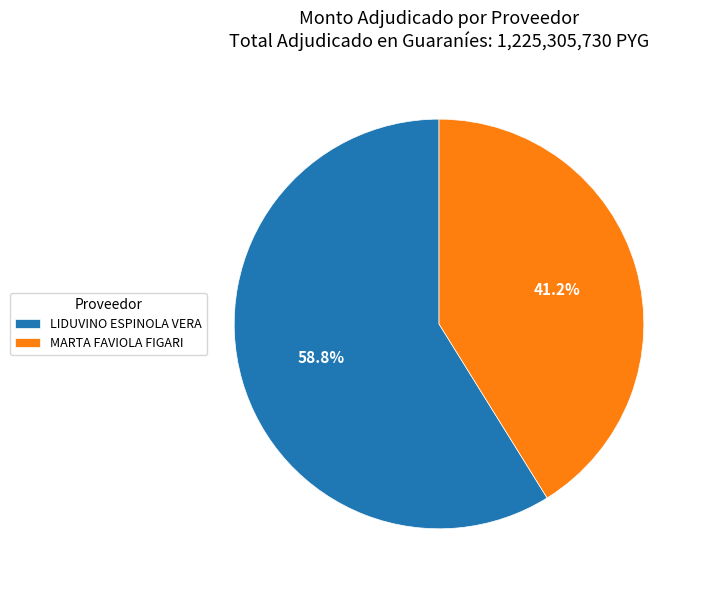

To the nearest percent, what percentage of the pie is MARTA FAVIOLA FIGARI?

41%